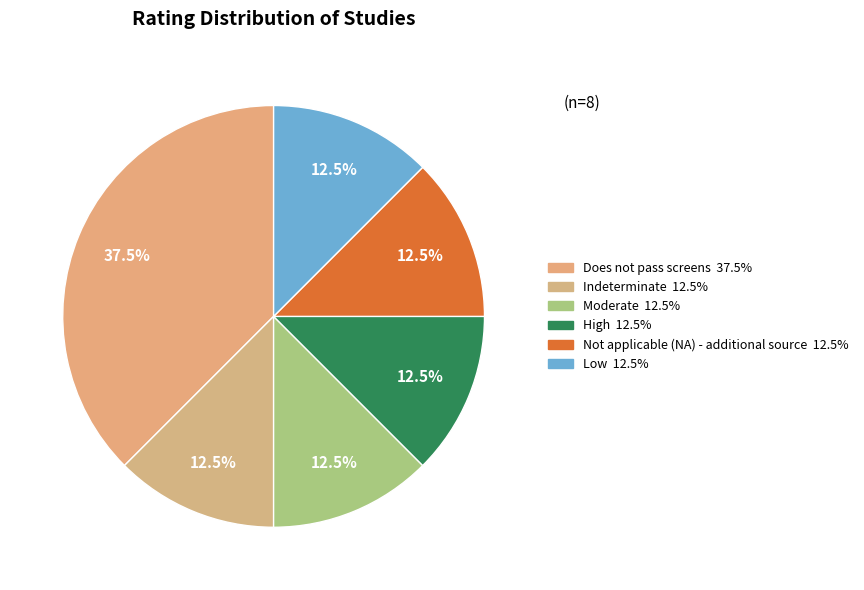

To the nearest percent, what is the difference between the largest and smallest slice percentages?

25%